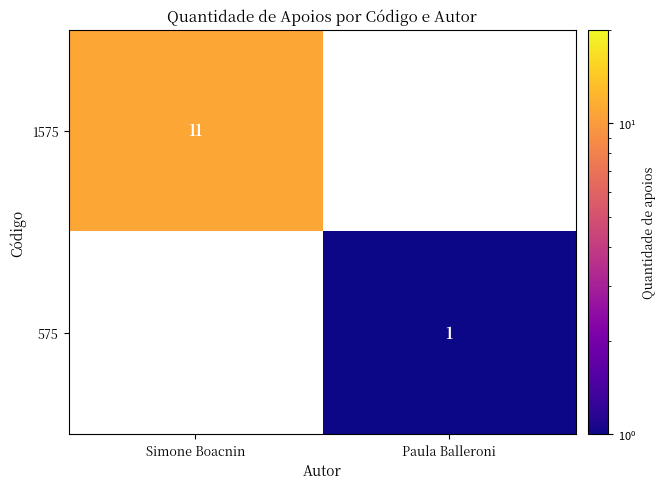

True or false: 1575 has a value of 11 at Simone Boacnin.

True